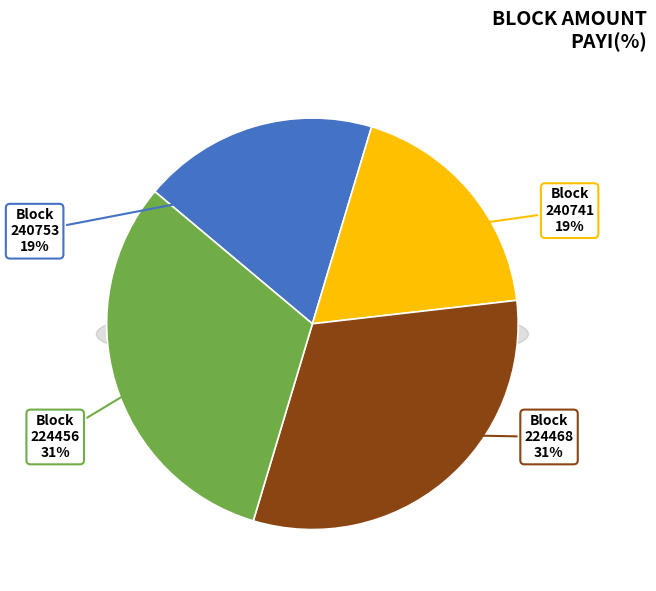

True or false: 224468 accounts for 31% of the total.

True